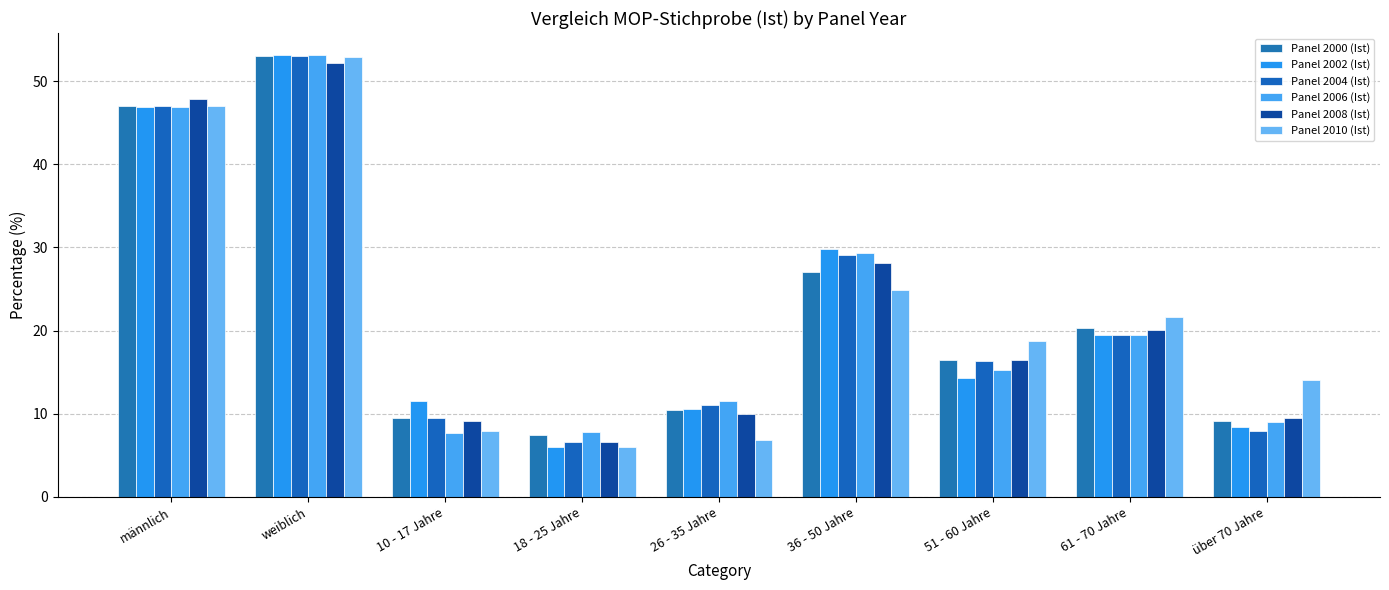

The value of Panel 2006 (Ist) at 26 - 35 Jahre is 19.2. True or false?

False